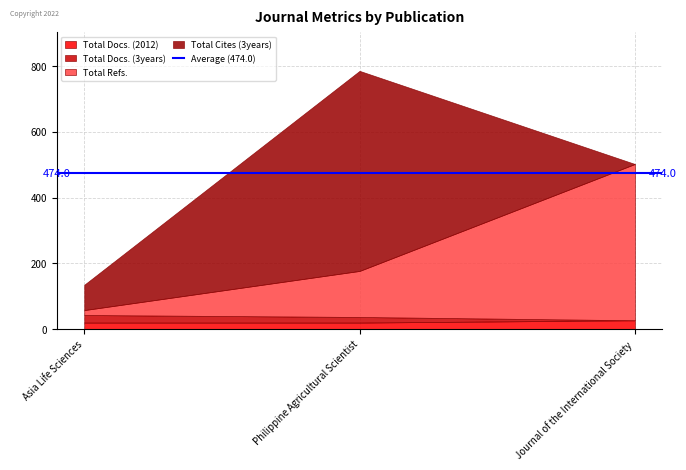

What is the value of the Total Docs. (3years) point at the 2nd from the left?

17